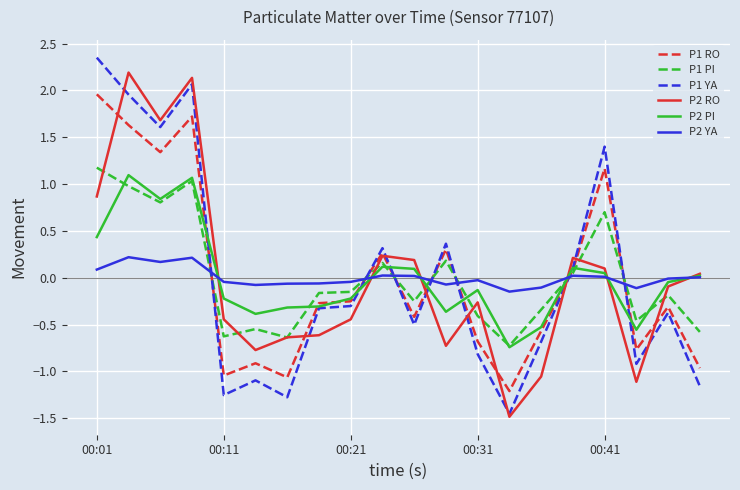

True or false: P2 RO and P2 PI intersect in this chart.

True